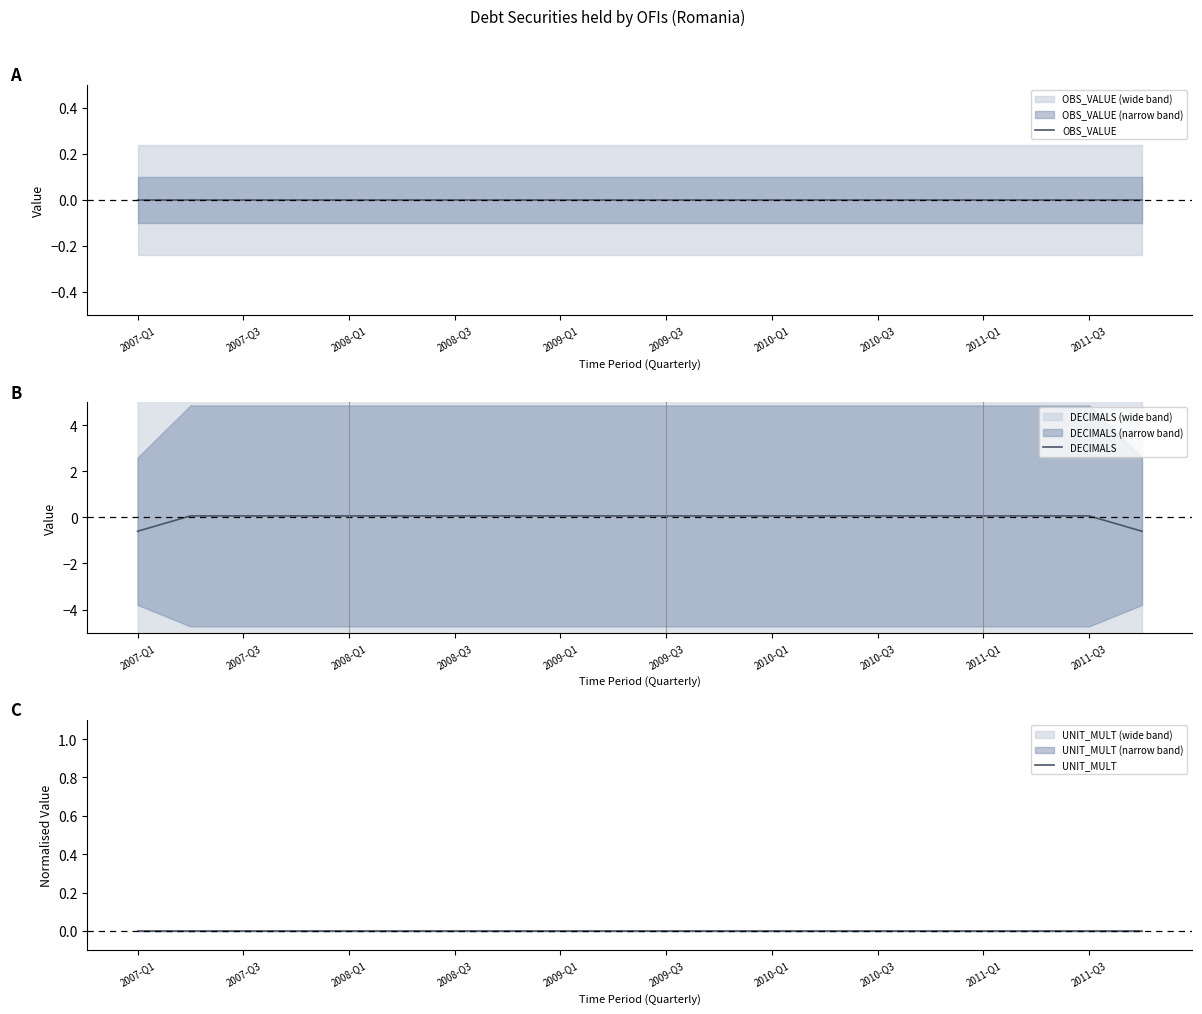

At how many categories does at least one series exceed 0?

18